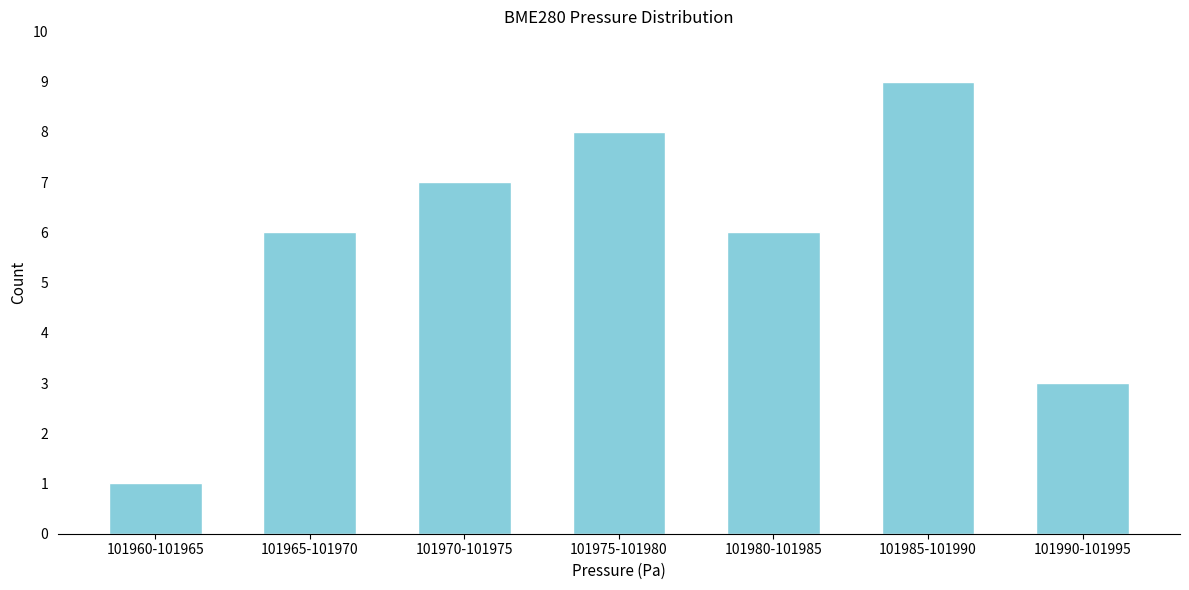

Reading left to right, what are all the values shown in this chart?

1	6	7	8	6	9	3